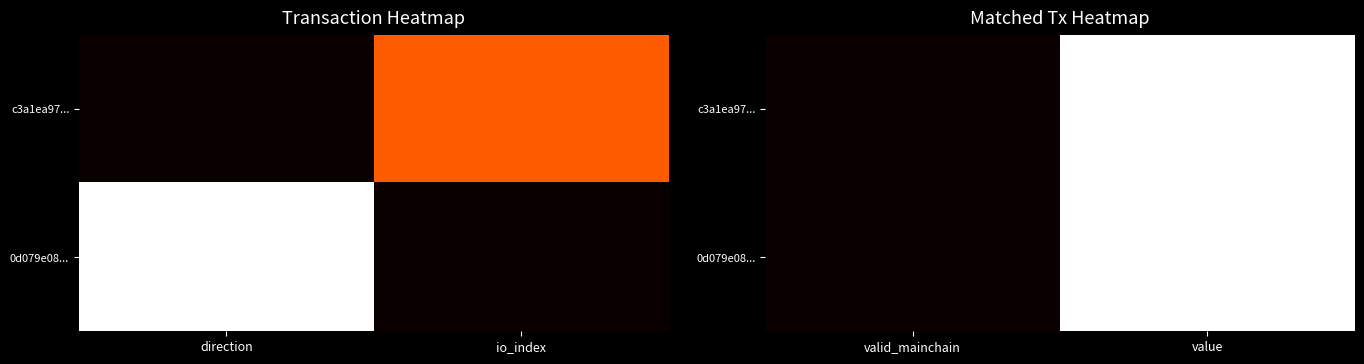

At which category does the chart reach its minimum across all series?

valid_mainchain